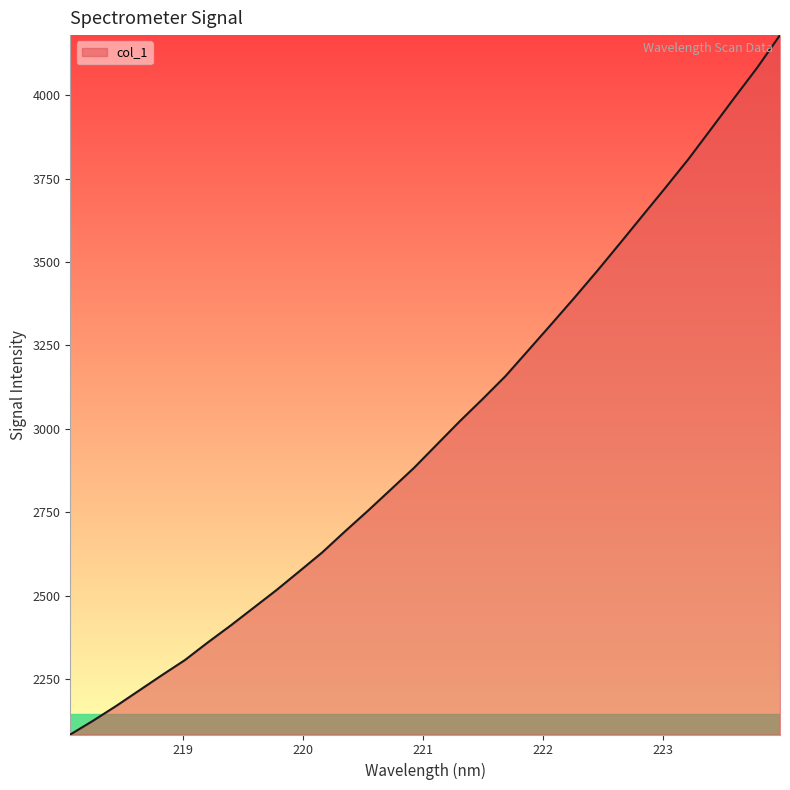

What is the difference between the maximum and minimum values?

2097.6